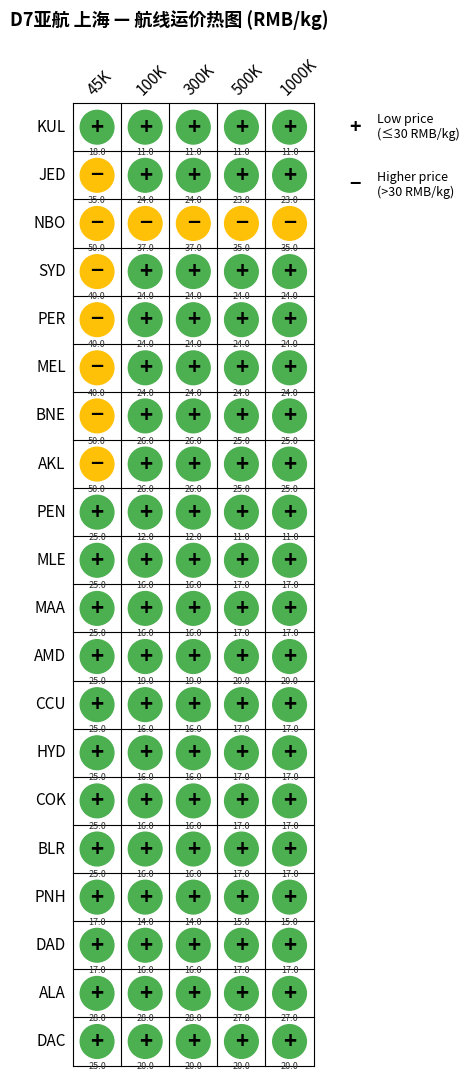

Rank the categories by SYD value from lowest to highest.

1, 2, 3, 4, 0